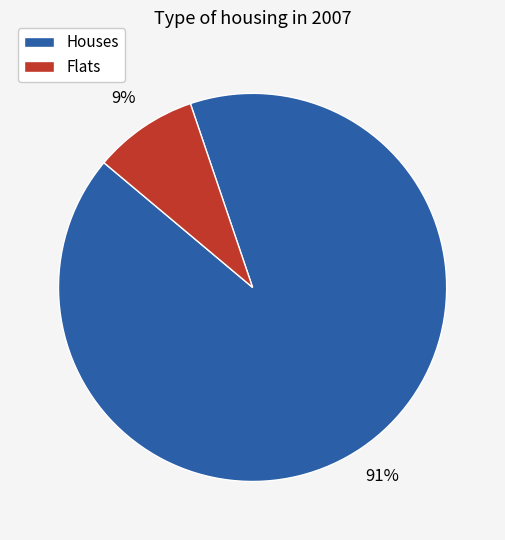

Is there any slice that represents more than half of the pie?

Yes